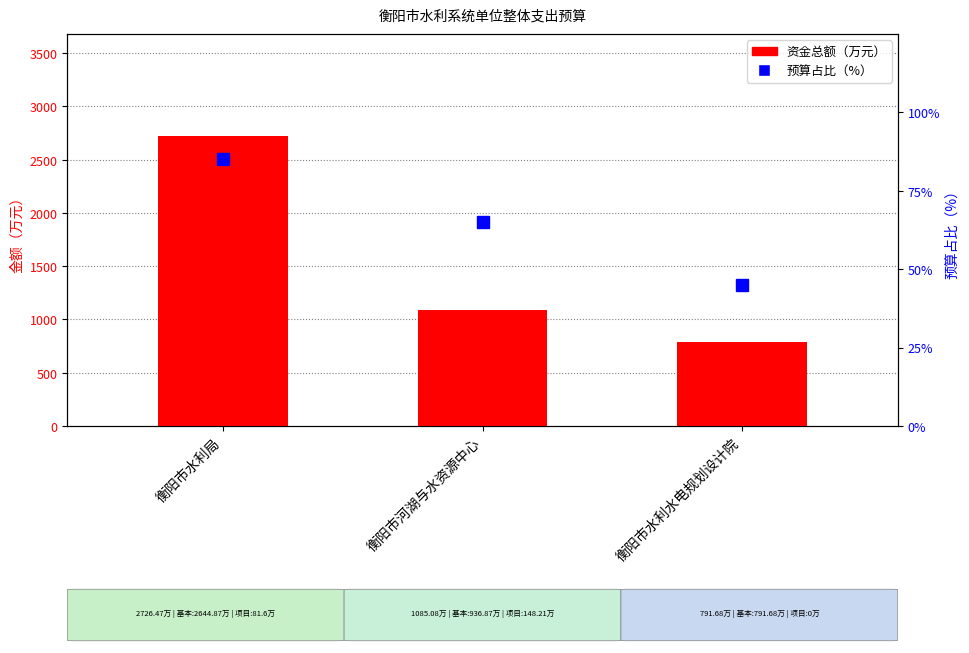

How many data points in 预算占比（%） are less than 65?

1